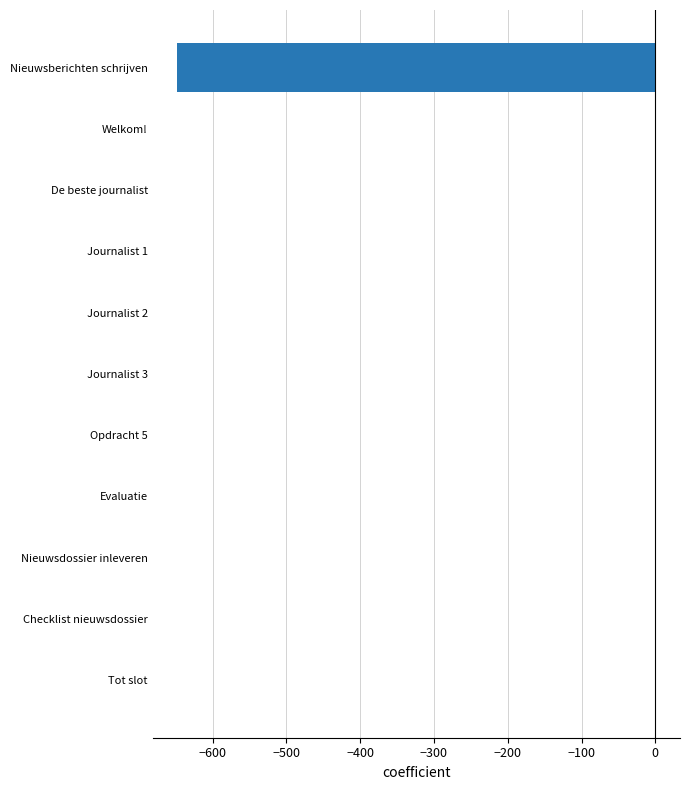

How many distinct data groups are displayed?

1